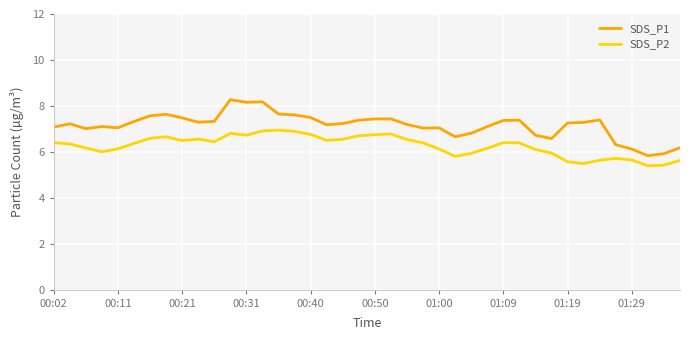

Which series has the largest total across all categories?

SDS_P1